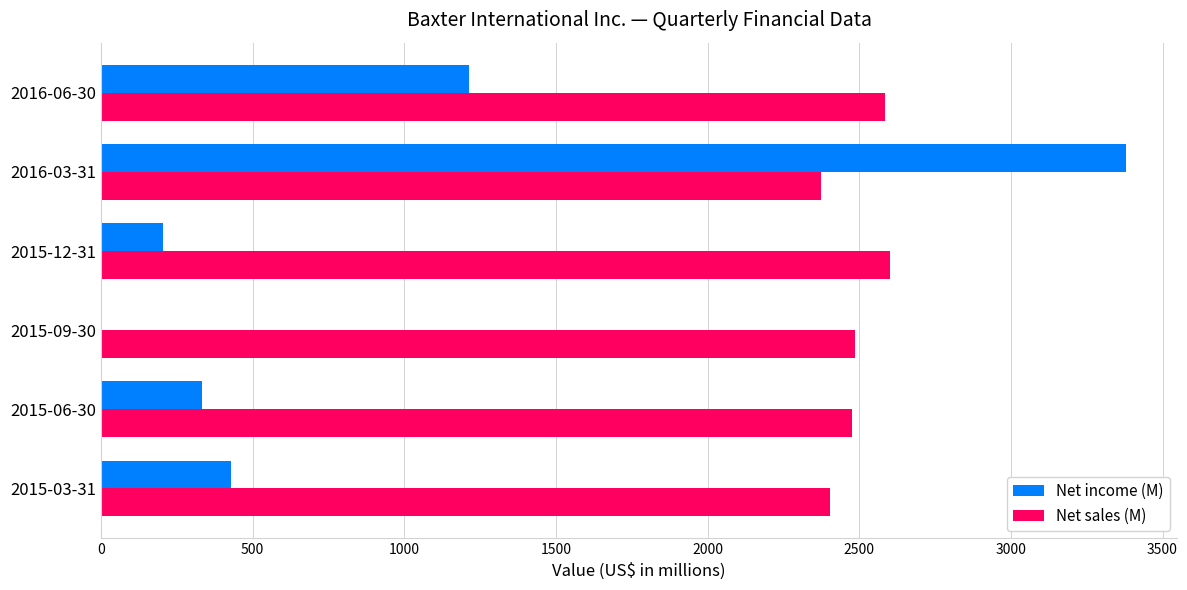

Which series changed the most between 2016-03-31 and 2015-03-31?

Net income (M)